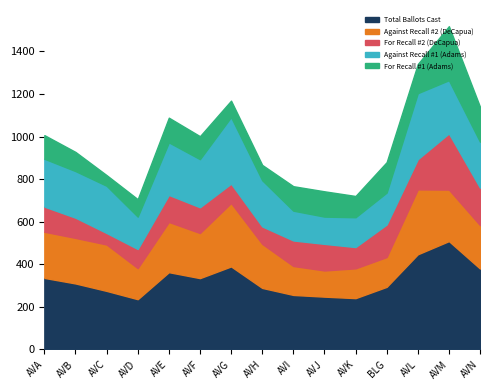

Which category has the lowest value across all series?

AVC